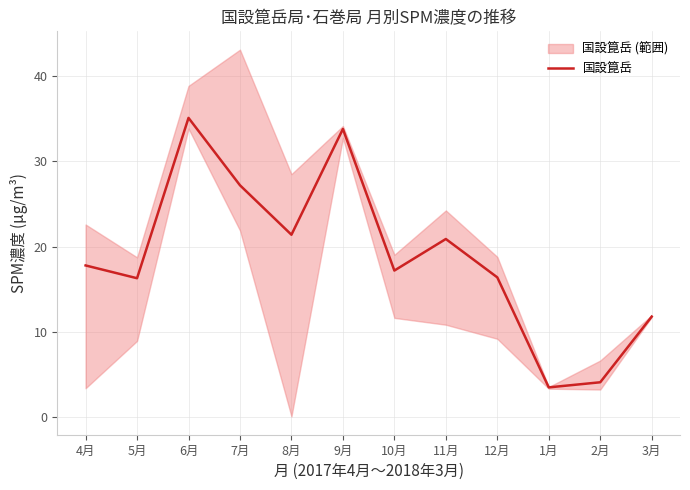

List the labels in order of value, smallest first.

1月, 2月, 3月, 5月, 12月, 10月, 4月, 11月, 8月, 7月, 9月, 6月